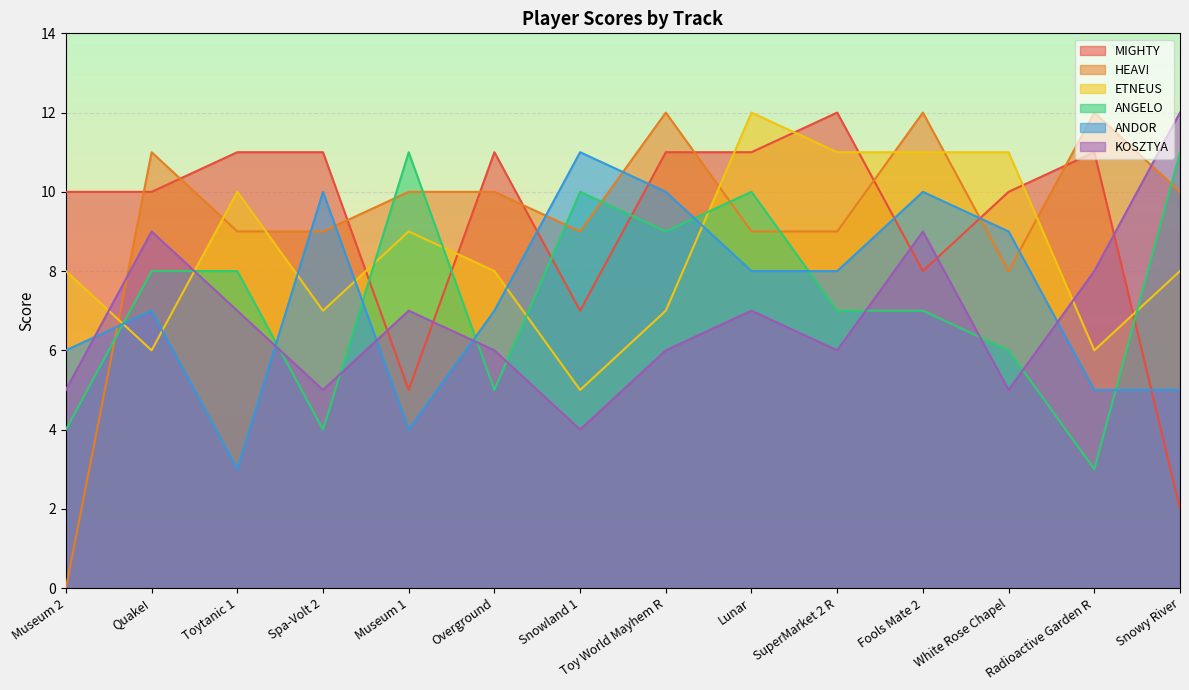

How many data points in KOSZTYA are less than 7?

7